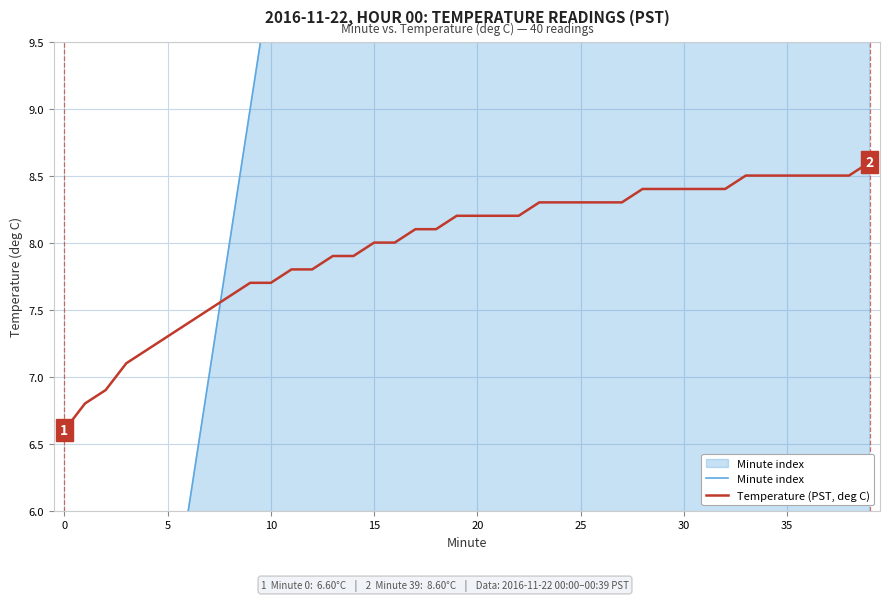

At which category is the sum across all series the highest?

39